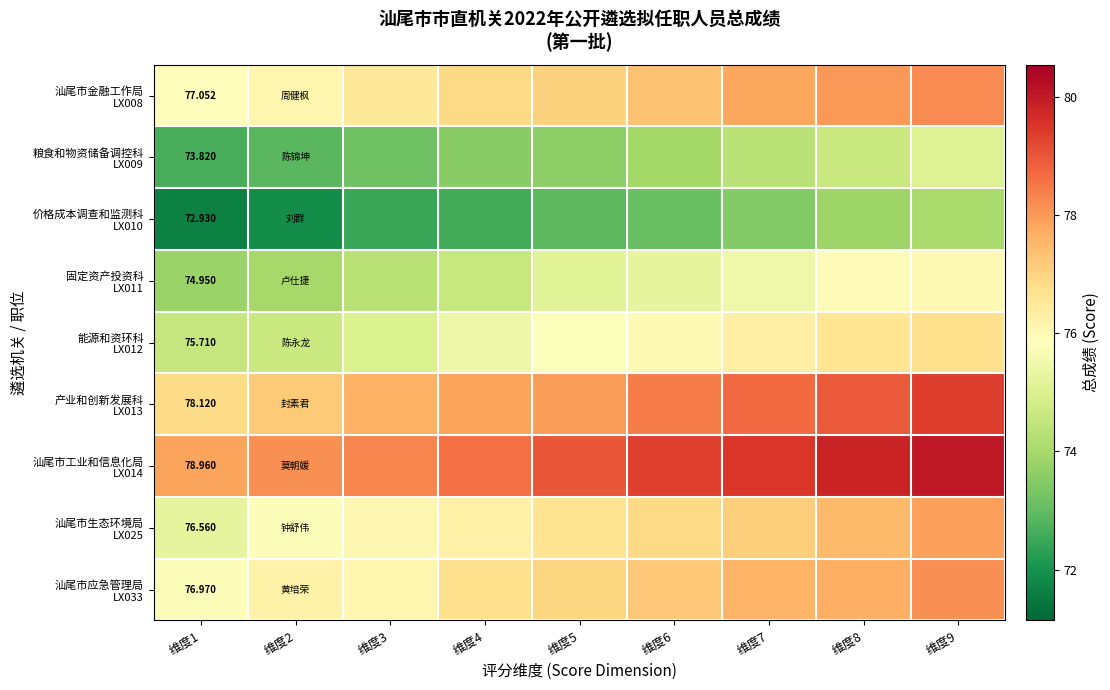

Rank the categories by 粮食和物资储备调控科 LX009 value from lowest to highest.

维度1, 维度2, 维度3, 维度4, 维度5, 维度6, 维度7, 维度8, 维度9